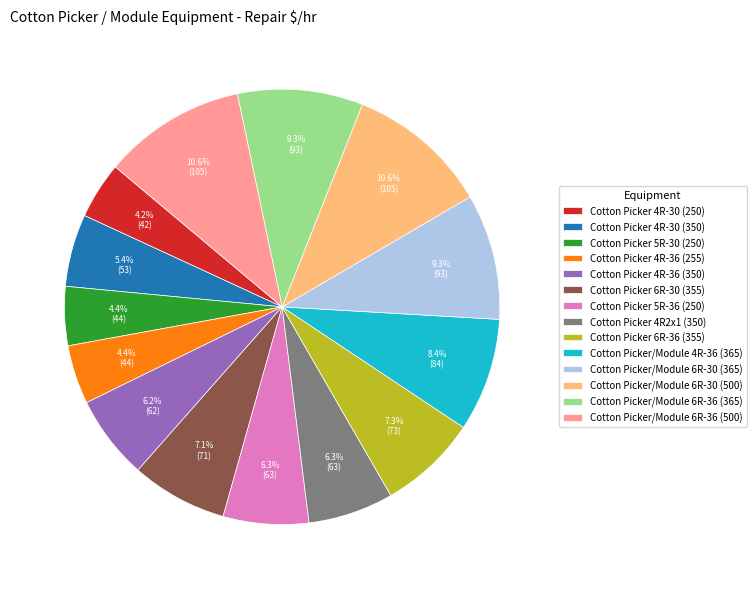

Is Cotton Picker/Module 6R-36 (365) the majority of the pie?

No